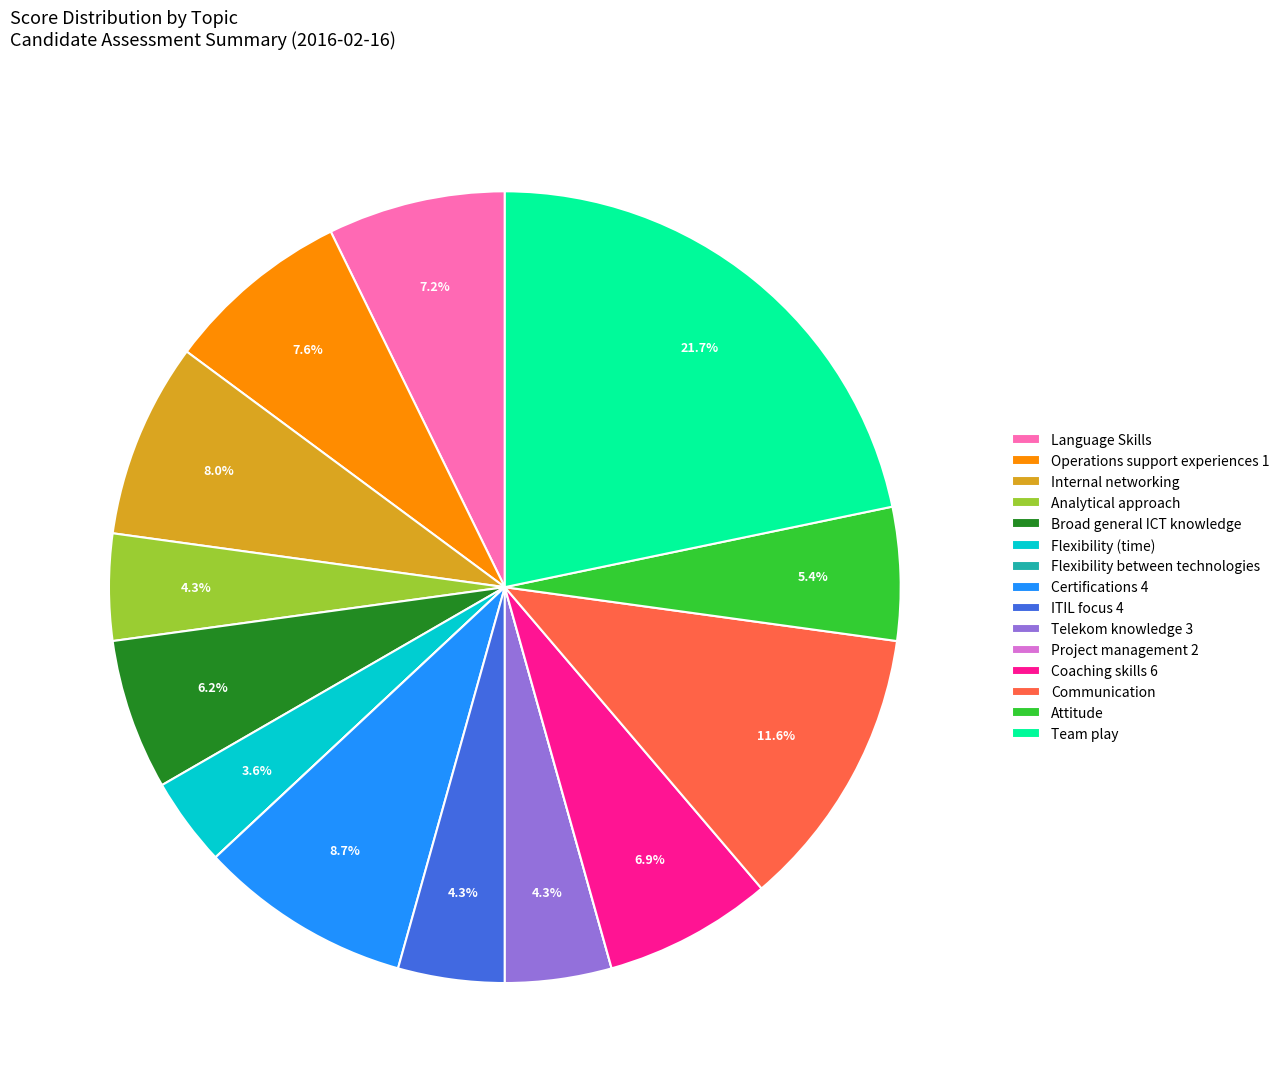

To the nearest percent, what is the difference between the largest and smallest slice percentages?

22%